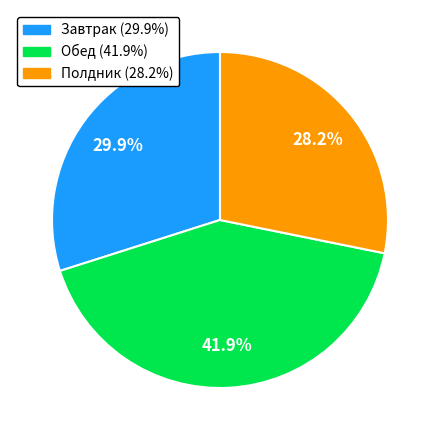

Between Обед and Завтрак, which is larger?

Обед